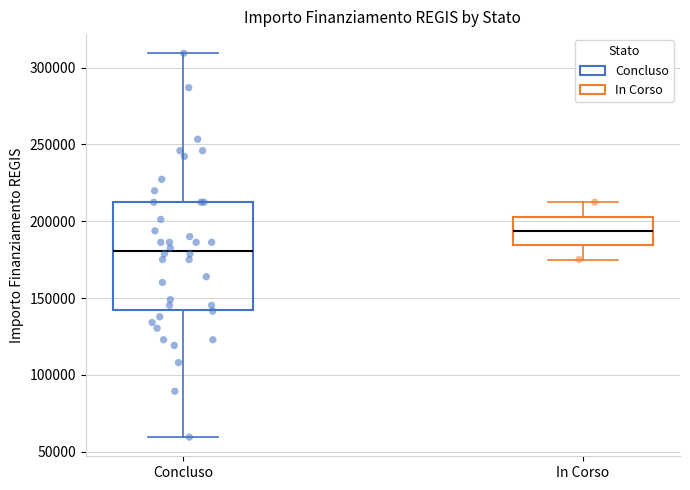

Reading left to right, transcribe this box plot: for each box, give where its median line is, the range the box spans, and where its two whiskers end, as read against the y-axis. The values are not printed on the chart, so give them approximately, as read against the axis.

Concluso: median 180000, box 145000 to 210000, whiskers 60000 to 310000
In Corso: median 195000, box 185000 to 205000, whiskers 175000 to 210000